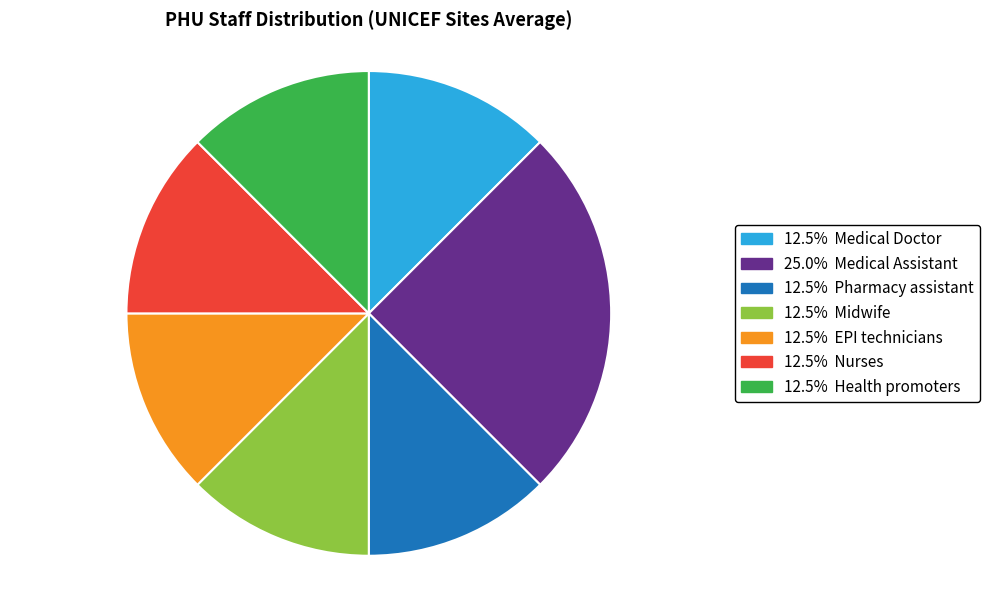

Is there a majority slice in this chart?

No